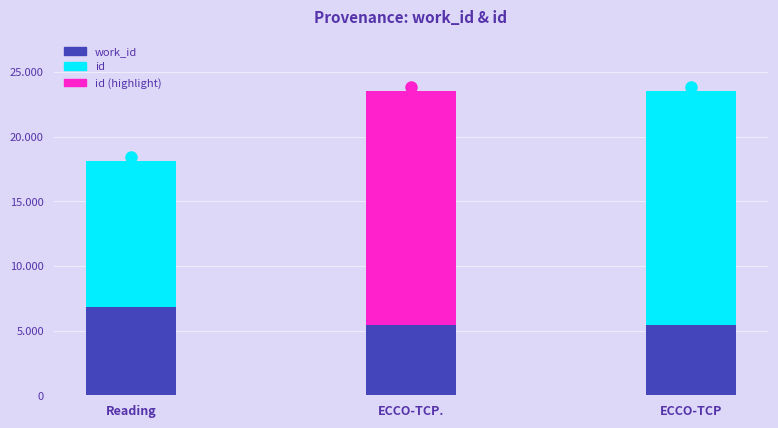

List the labels in order of value, smallest first.

ECCO-TCP., ECCO-TCP, Reading